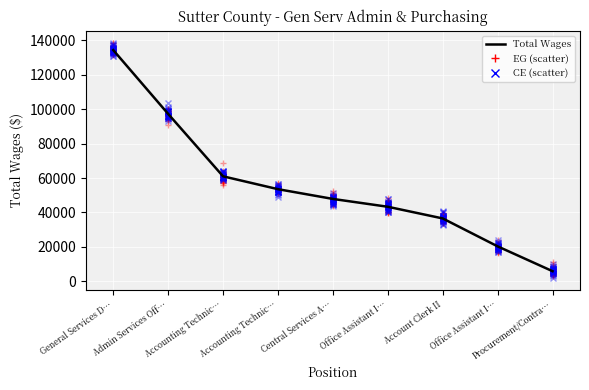

How many values are below 47871?

4